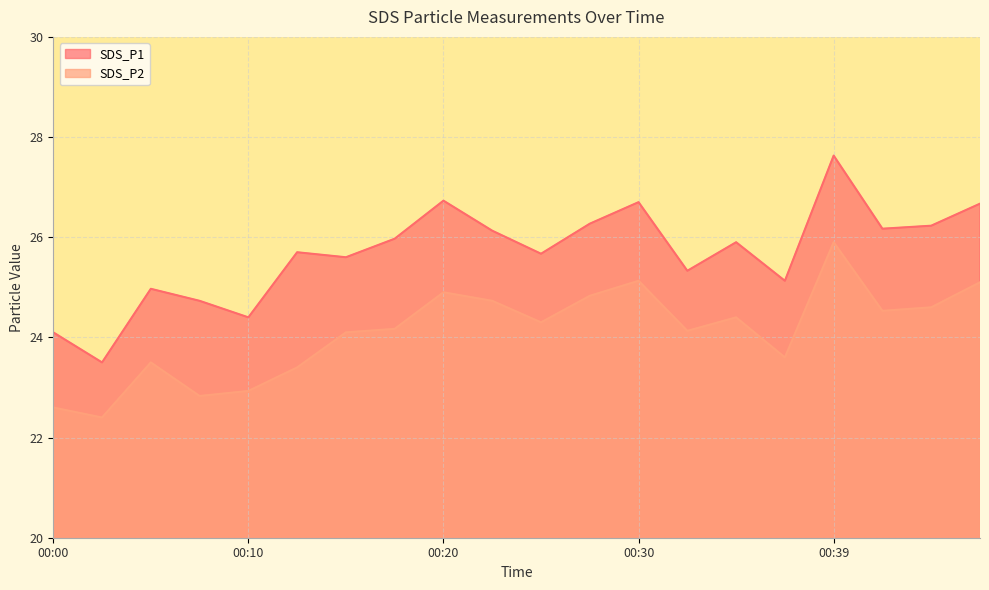

True or false: SDS_P2 and SDS_P1 intersect in this chart.

False